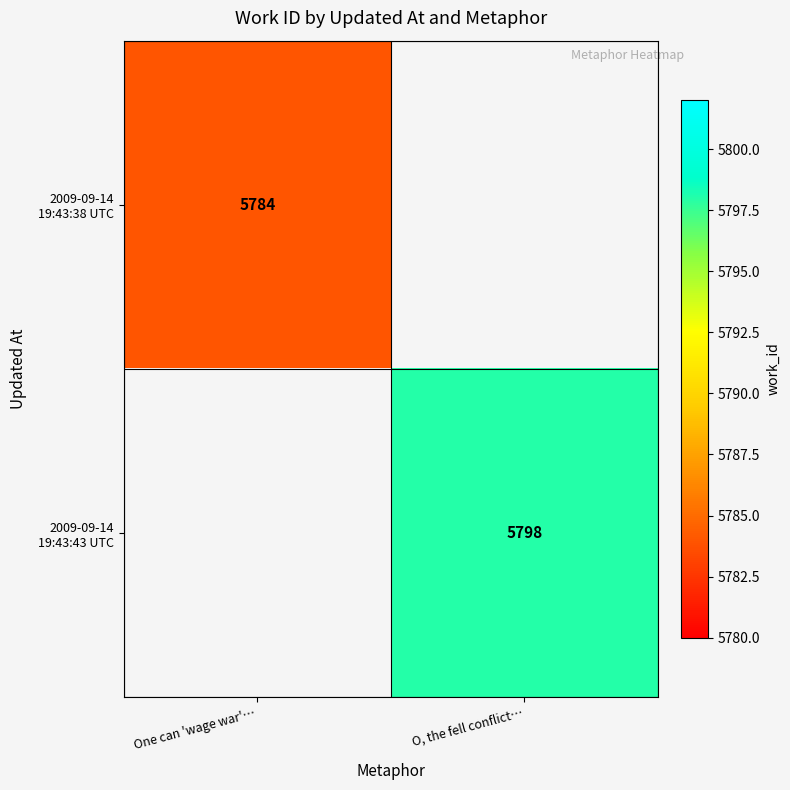

How many values in 2009-09-14 19:43:38 UTC are above zero?

1